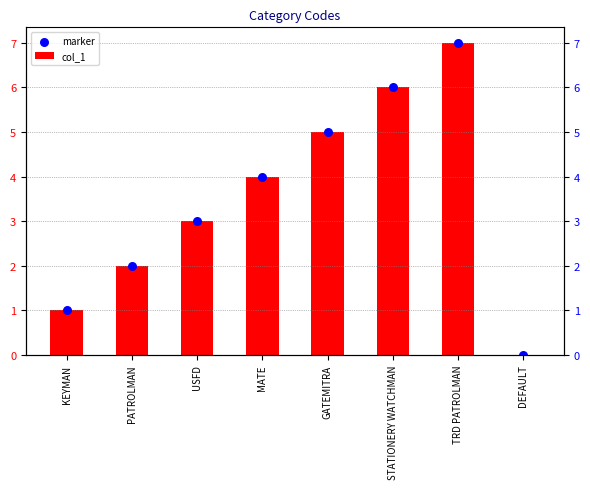

At which category is the sum across all series the highest?

TRD PATROLMAN